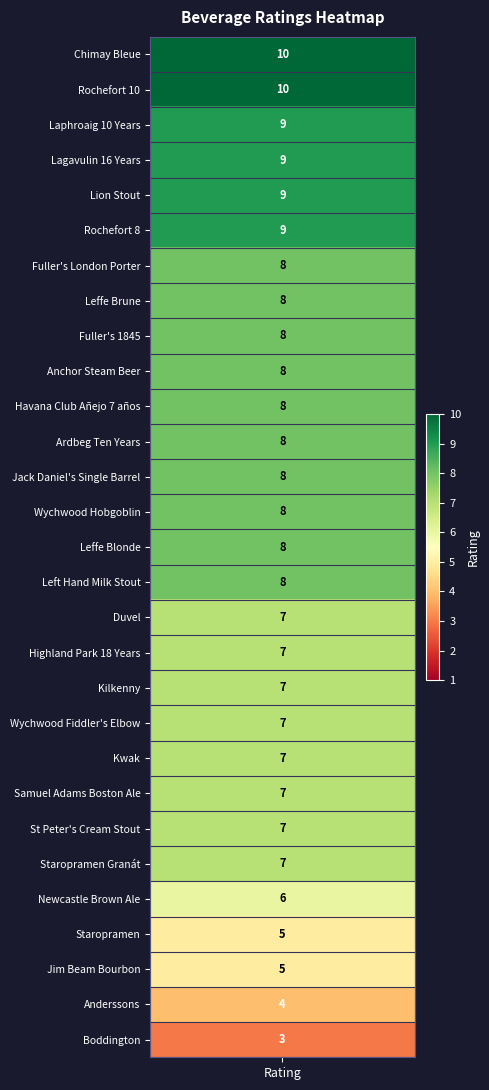

What is the change in value from 1 to 28?

-7